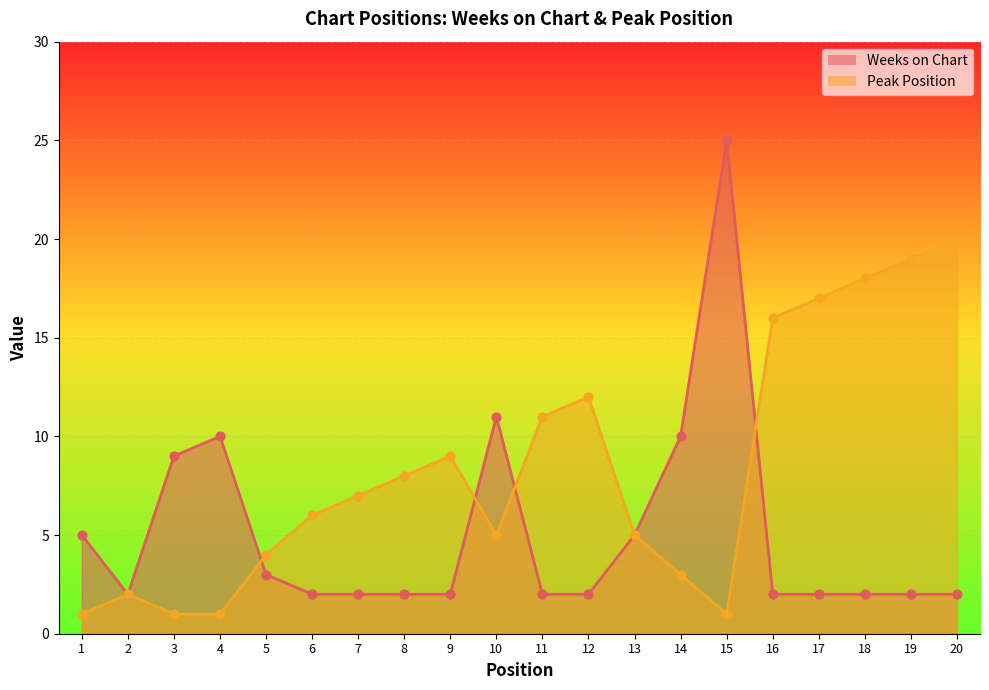

At which category is the sum across all series the highest?

15